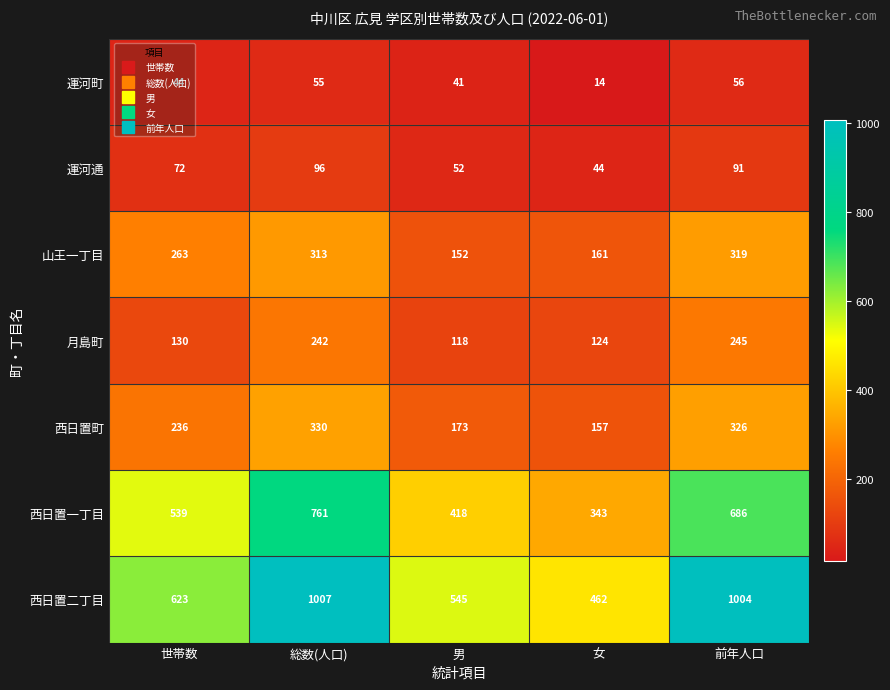

What value does the 西日置二丁目 series have at 男?

545